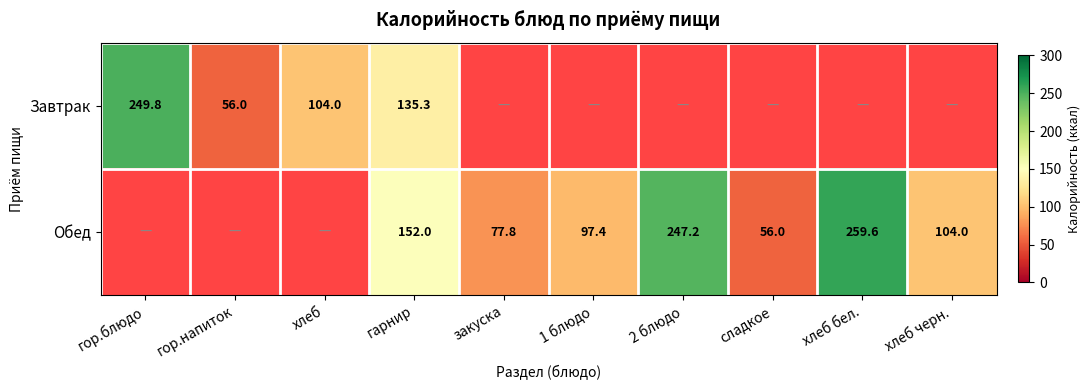

At which category does the chart reach its peak across all series?

хлеб бел.